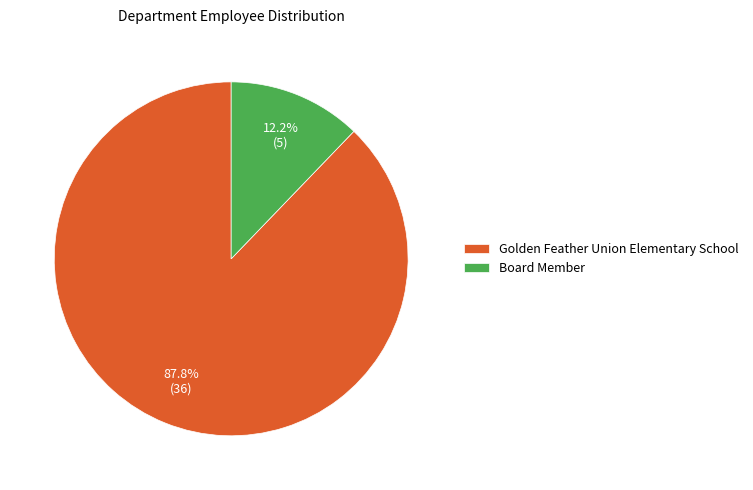

To the nearest percent, what is the combined percentage of Golden Feather Union Elementary School and Board Member?

100%